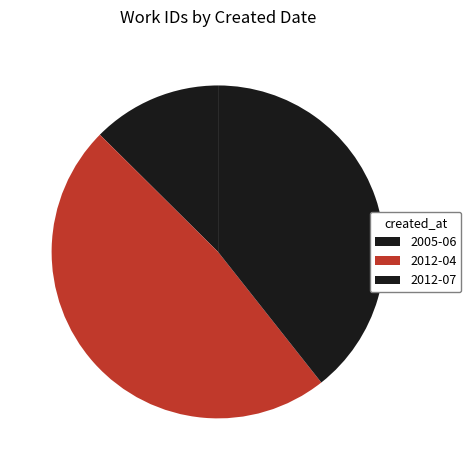

Rank the categories by value from lowest to highest.

2005-06, 2012-07, 2012-04